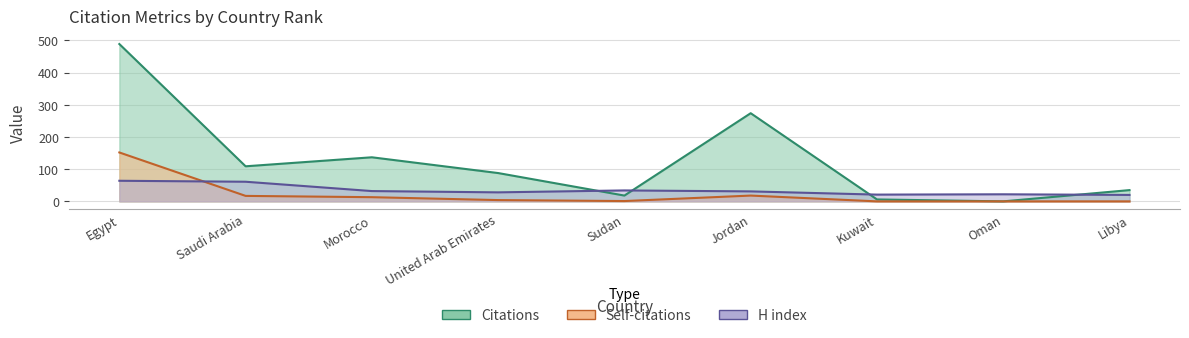

Does the chart have visible grid lines?

Yes